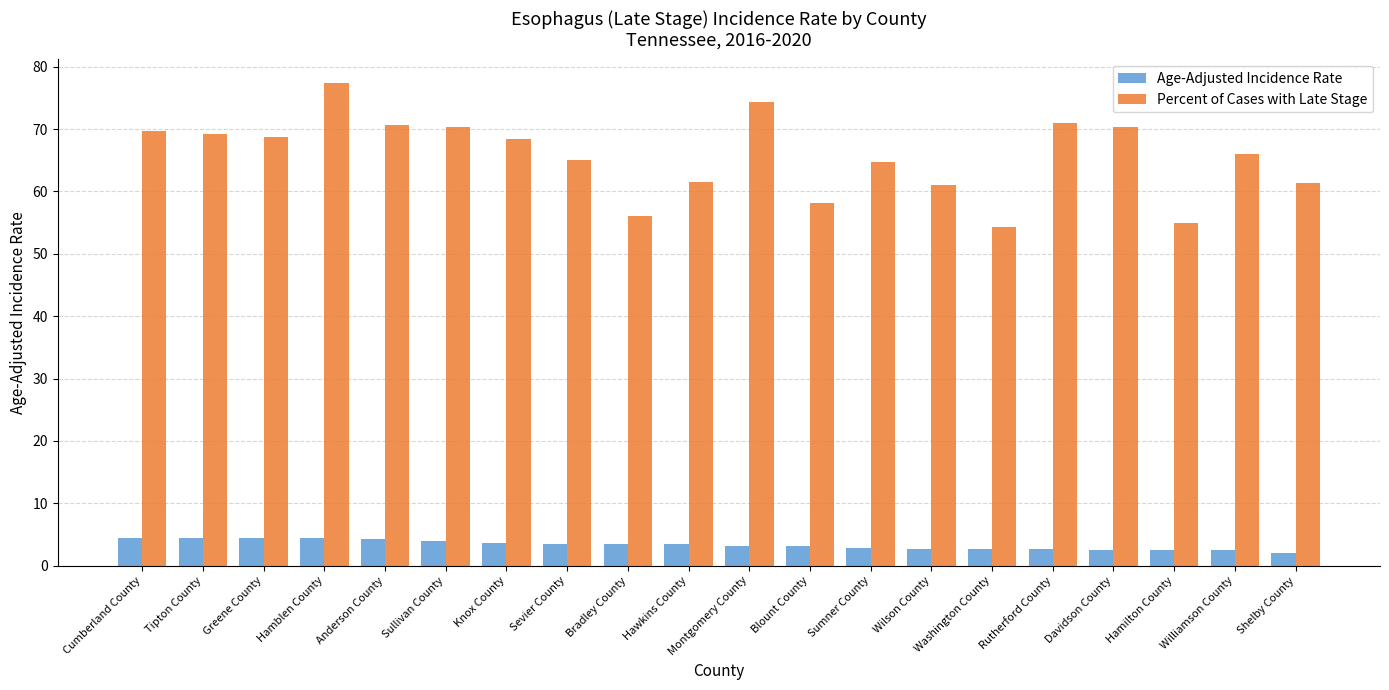

What is the spread (max minus min) of values at Knox County?

64.8